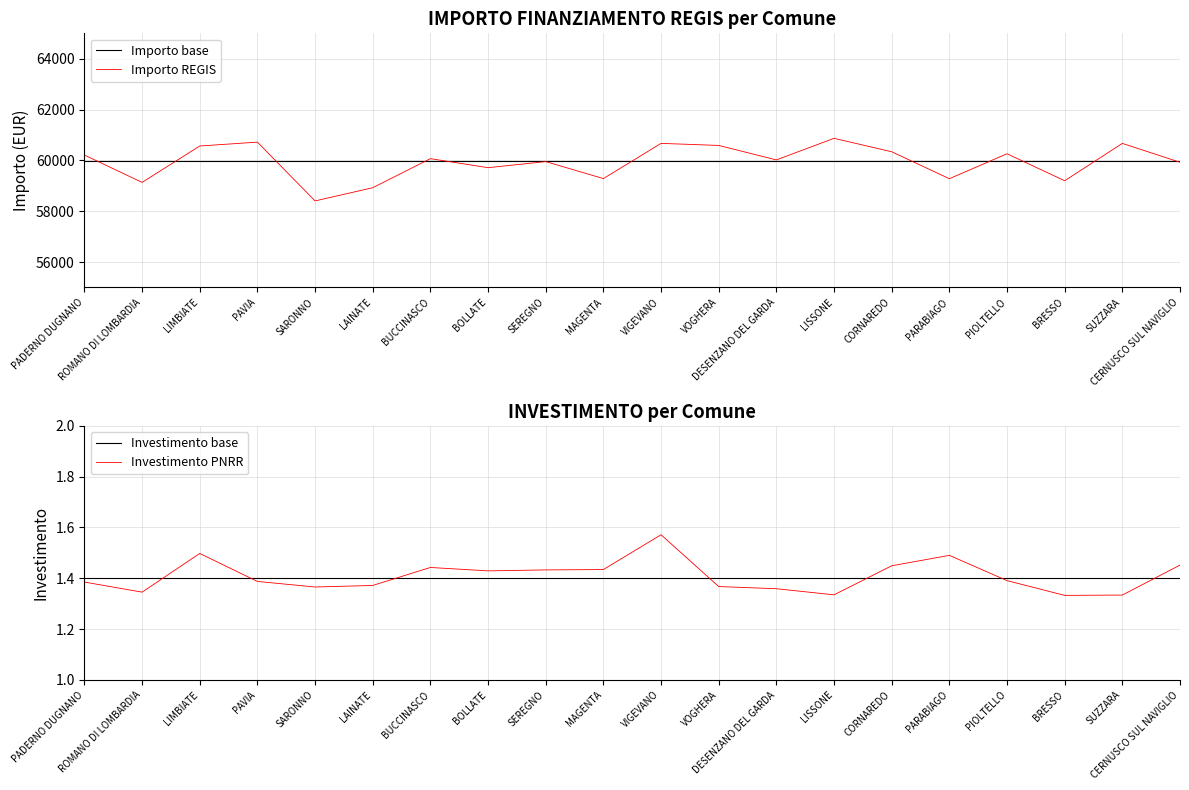

True or false: Importo base and Investimento base intersect in this chart.

False